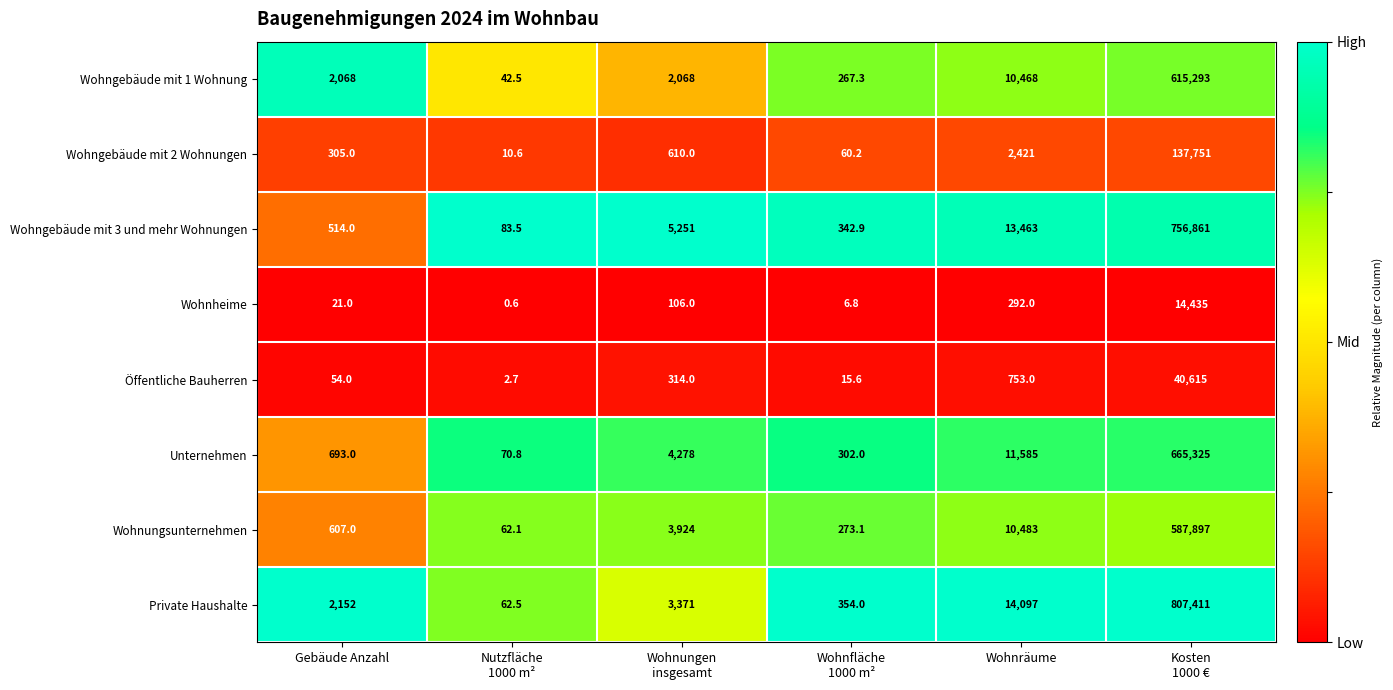

What is the difference between the maximum and minimum values in the Wohnheime series?

14434.4